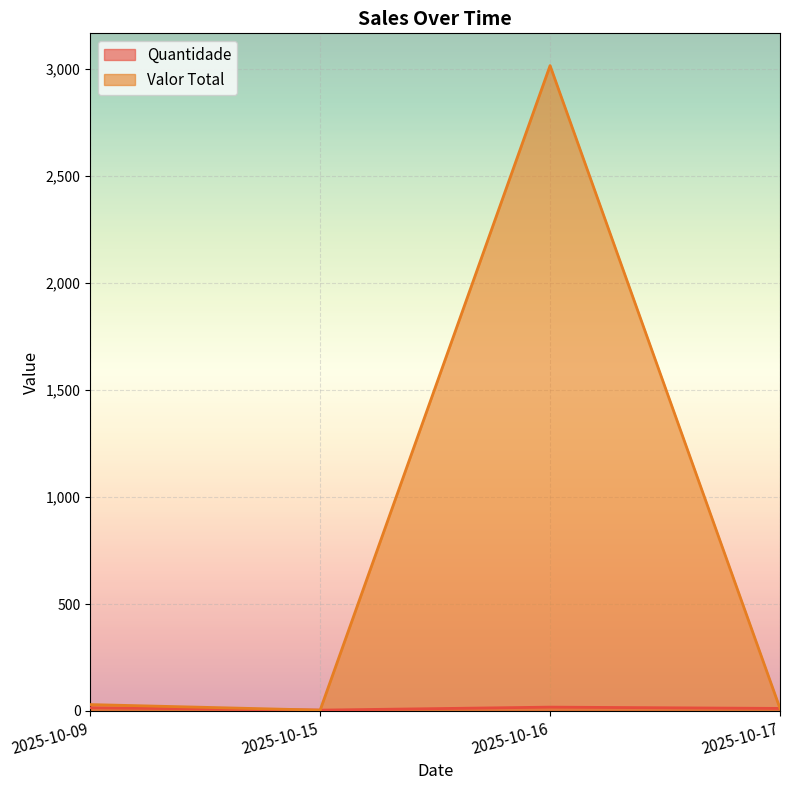

Which label corresponds to the largest value in the chart?

2025-10-16